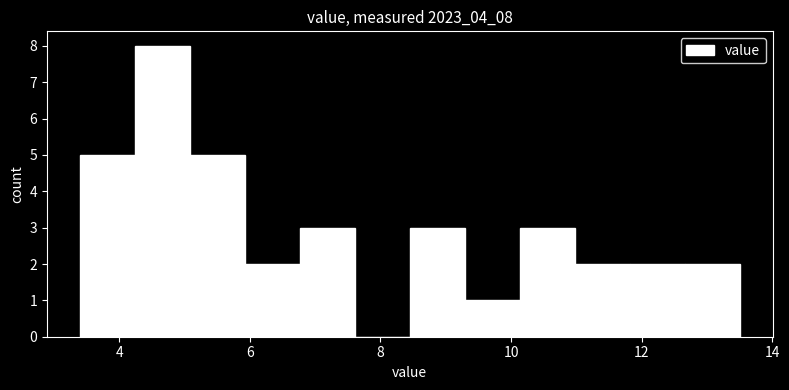

Reading left to right, transcribe this chart: for each bar, give the range it covers on the x-axis and its height. Neither the bar edges nor the heights are printed on the chart, so give them approximately, as read against the axes.

3.4 to 4.2: 5
4.2 to 5.0: 8
5.0 to 6.0: 5
6.0 to 6.8: 2
6.8 to 7.6: 3
7.6 to 8.4: 0
8.4 to 9.2: 3
9.2 to 10.2: 1
10.2 to 11.0: 3
11.0 to 11.8: 2
11.8 to 12.6: 2
12.6 to 13.6: 2